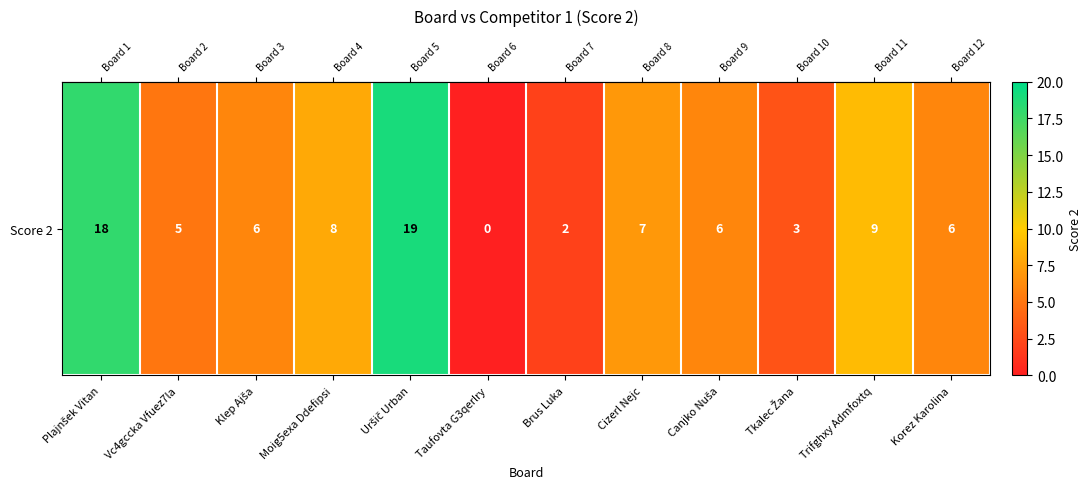

What is the sum of the values at Cizerl Nejc and Moig5exa Ddefipsi?

15